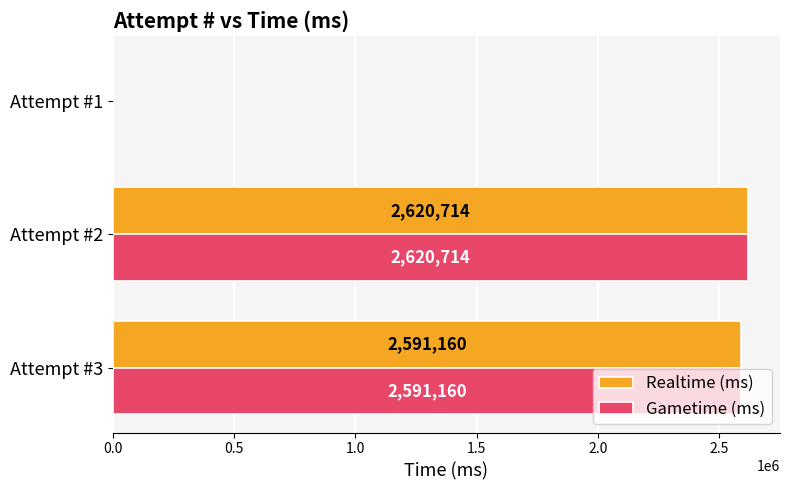

Is the value of Realtime (ms) at Attempt #1 greater than the value of Gametime (ms) at Attempt #3?

No